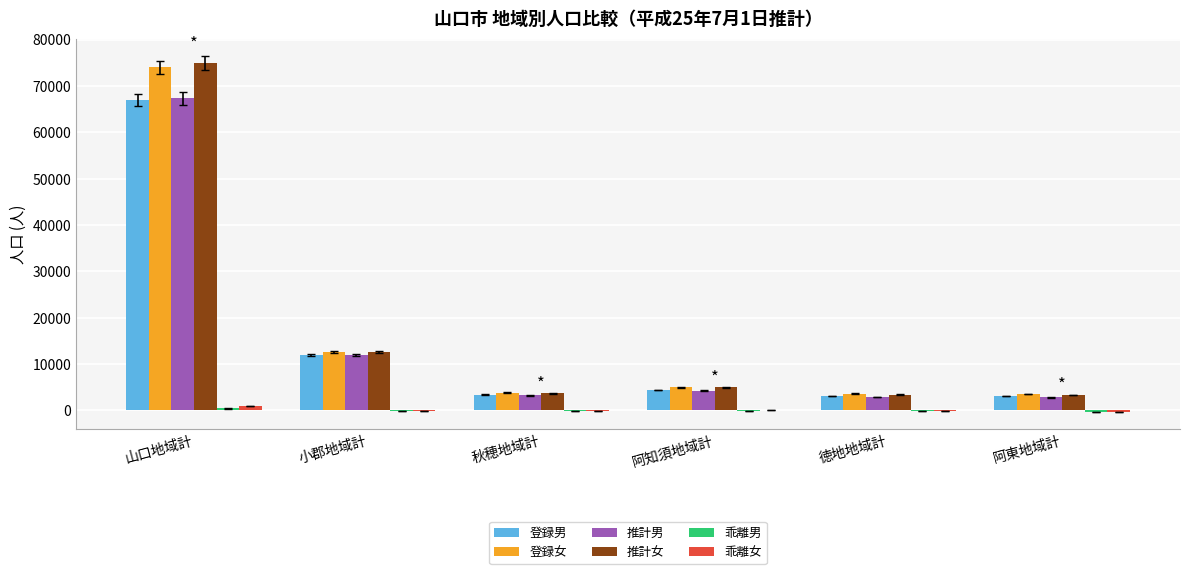

What is the sum of all 推計男 values?

92470